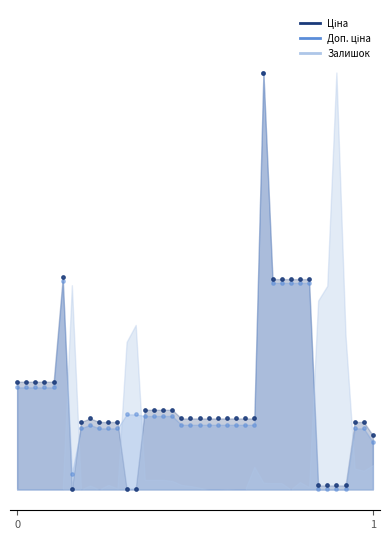

Which series reaches the minimum Y coordinate?

Ціна